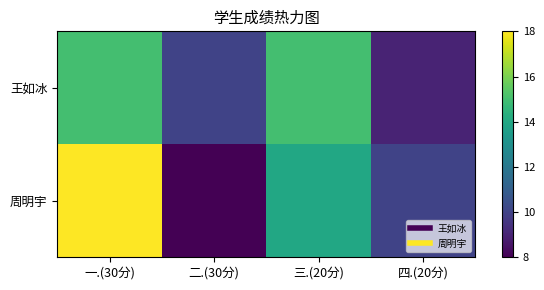

At how many categories does at least one series exceed 15?

1